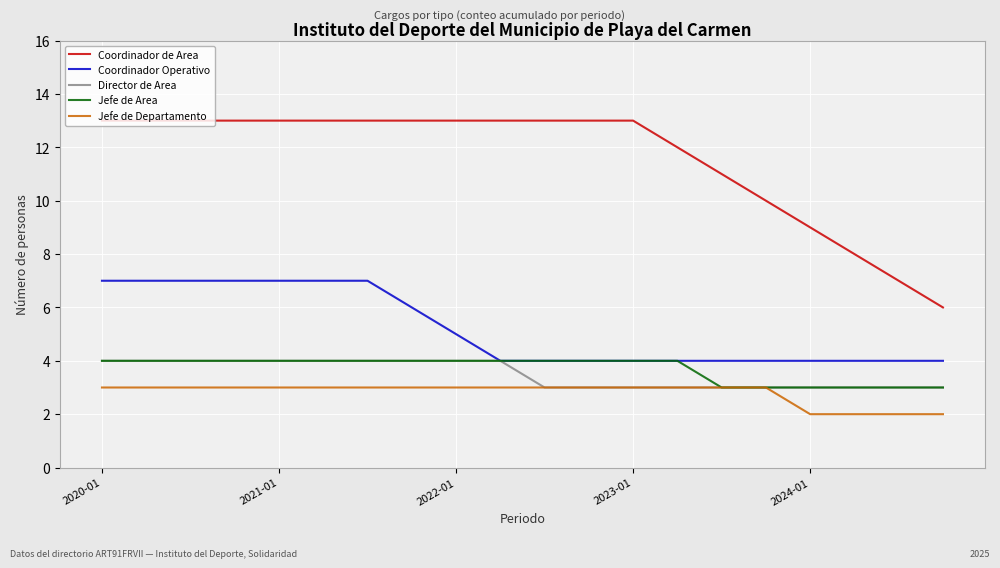

True or false: Coordinador de Area and Jefe de Area intersect in this chart.

False